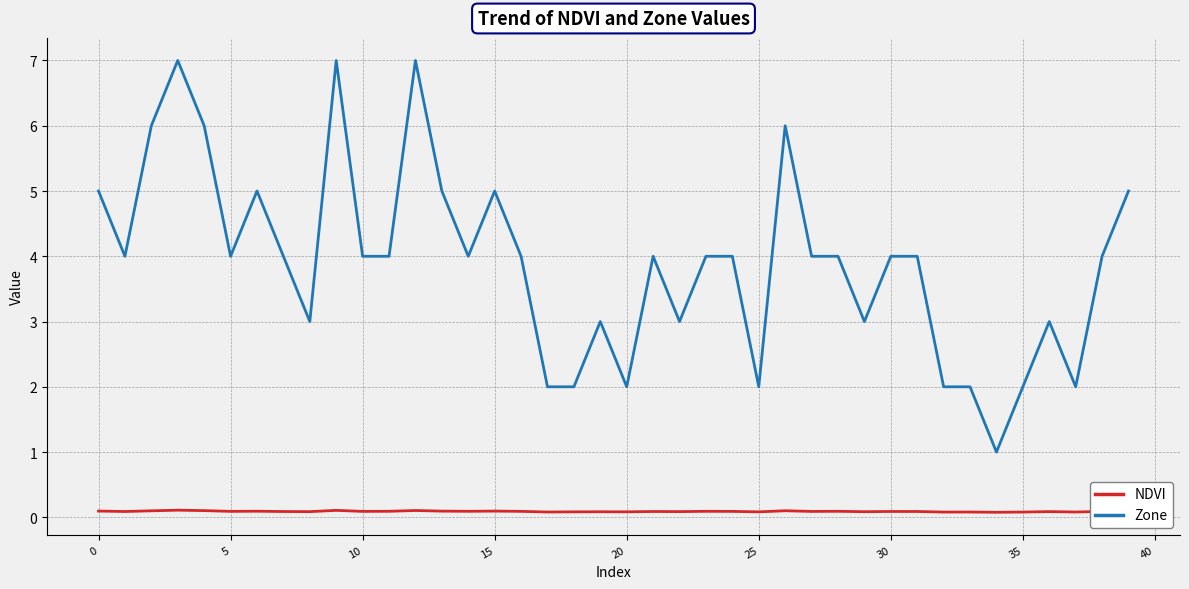

Does the chart display data point markers on the line(s)?

No